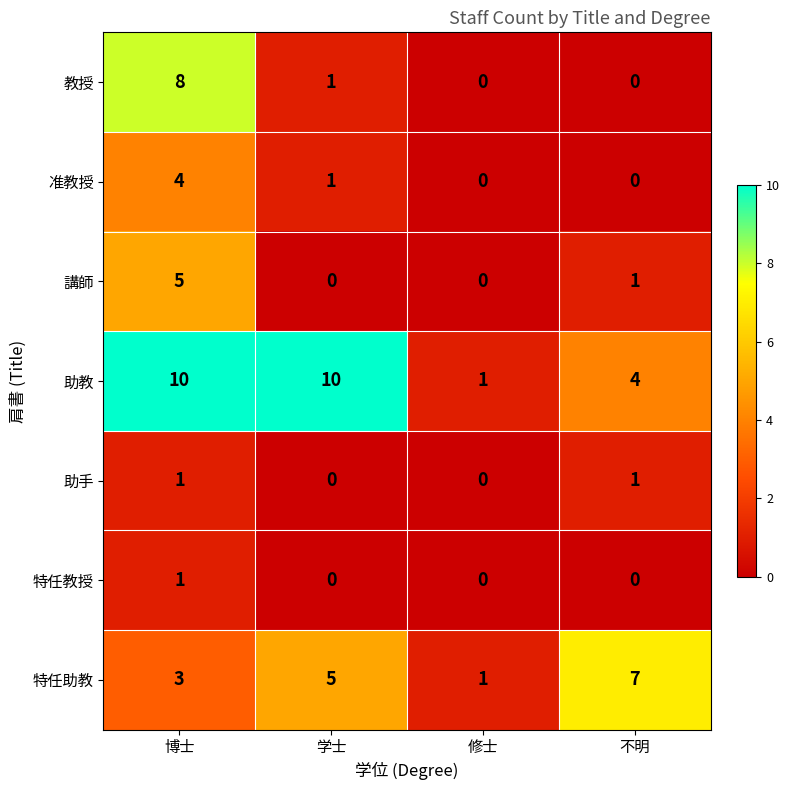

What is the total value across all series at 博士?

32